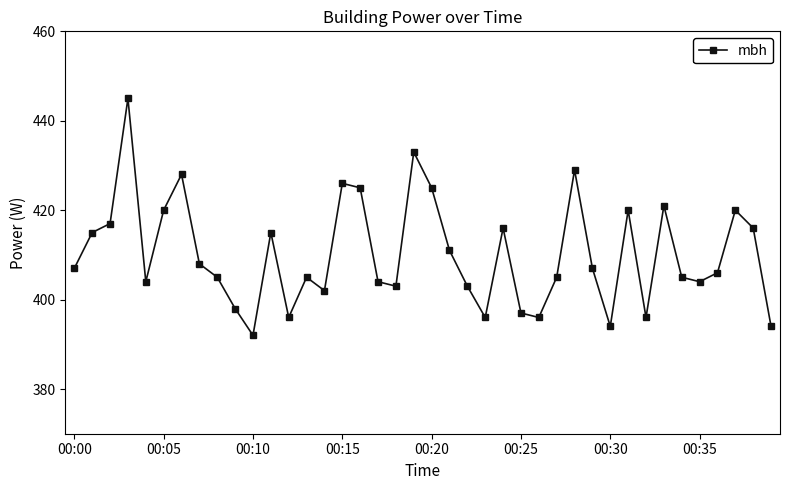

How many interior local peaks (higher than both neighbors) does the data have?

11